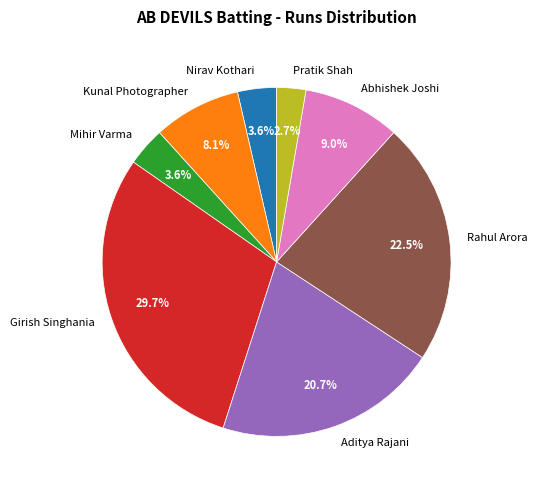

Which slice is the largest?

Girish Singhania